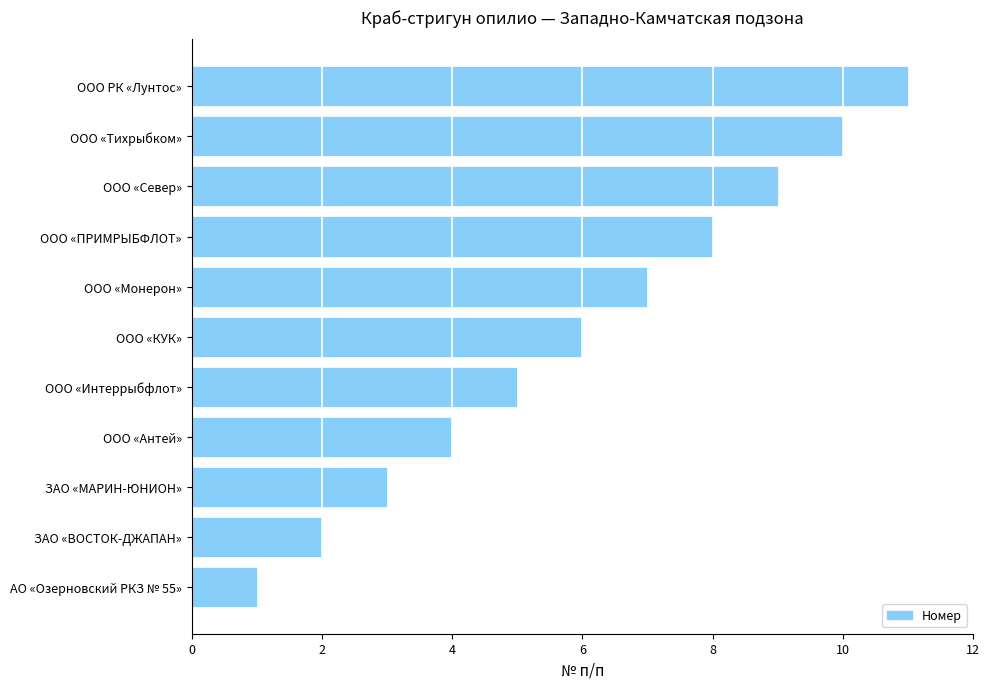

True or false: the data shows 4 at ООО РК «Лунтос».

False